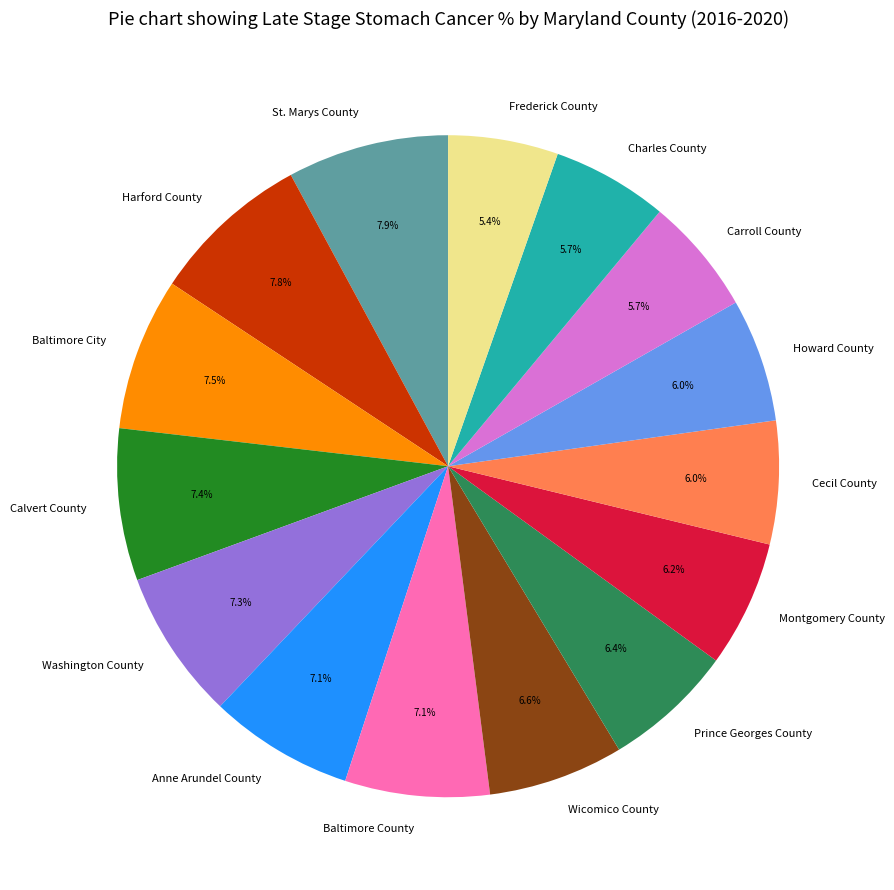

How many segments does this pie chart have?

15